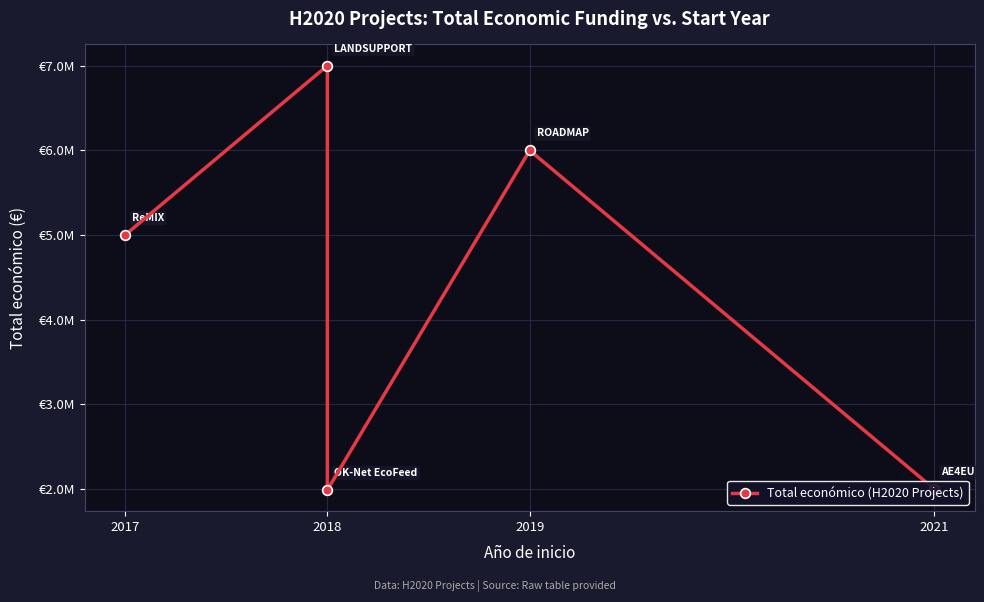

Which label corresponds to the largest value in the chart?

2018